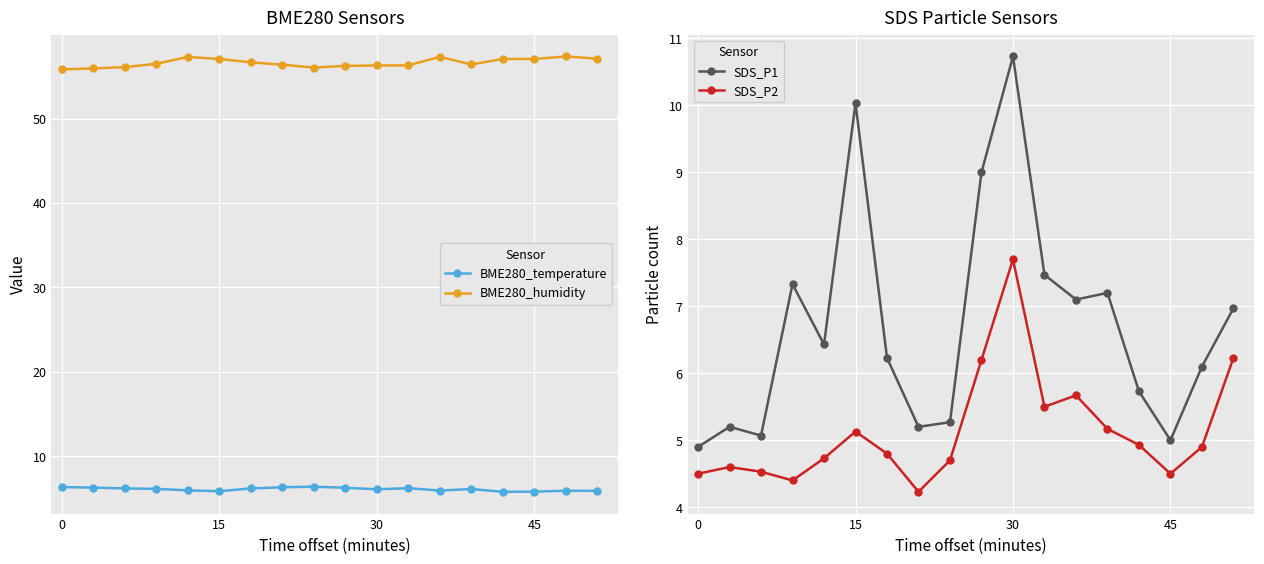

What is the value of the BME280_humidity point at the 4th from the left?

56.5